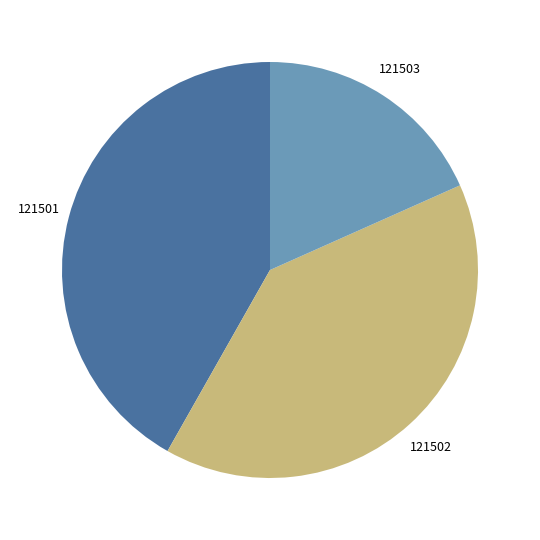

Which slice is the smallest?

121503